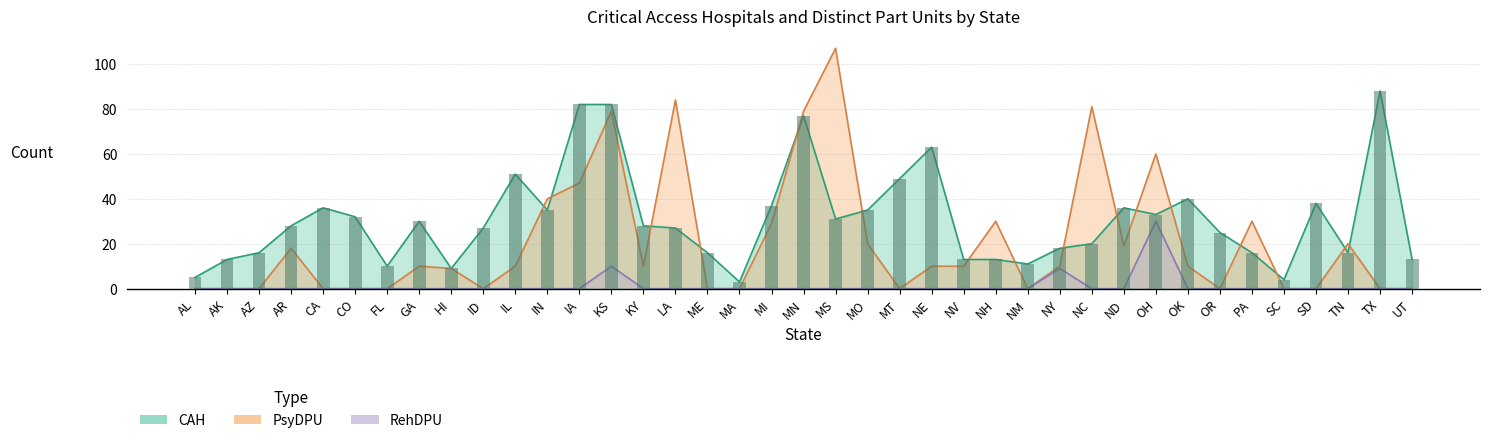

Reading left to right, transcribe all the data shown in this chart.

CAH: AL=5	AK=13	AZ=16	AR=28	CA=36	CO=32	FL=10	GA=30	HI=9	ID=27	IL=51	IN=35	IA=82	KS=82	KY=28	LA=27	ME=16	MA=3	MI=37	MN=77	MS=31	MO=35	MT=49	NE=63	NV=13	NH=13	NM=11	NY=18	NC=20	ND=36	OH=33	OK=40	OR=25	PA=16	SC=4	SD=38	TN=16	TX=88	UT=13
PsyDPU: AL=0	AK=0	AZ=0	AR=18	CA=0	CO=0	FL=0	GA=10	HI=9	ID=0	IL=10	IN=40	IA=47	KS=79	KY=10	LA=84	ME=0	MA=0	MI=29	MN=79	MS=107	MO=20	MT=0	NE=10	NV=10	NH=30	NM=0	NY=10	NC=81	ND=19	OH=60	OK=10	OR=0	PA=30	SC=0	SD=0	TN=20	TX=0	UT=0
RehDPU: AL=0	AK=0	AZ=0	AR=0	CA=0	CO=0	FL=0	GA=0	HI=0	ID=0	IL=0	IN=0	IA=0	KS=10	KY=0	LA=0	ME=0	MA=0	MI=0	MN=0	MS=0	MO=0	MT=0	NE=0	NV=0	NH=0	NM=0	NY=9	NC=0	ND=0	OH=30	OK=0	OR=0	PA=0	SC=0	SD=0	TN=0	TX=0	UT=0